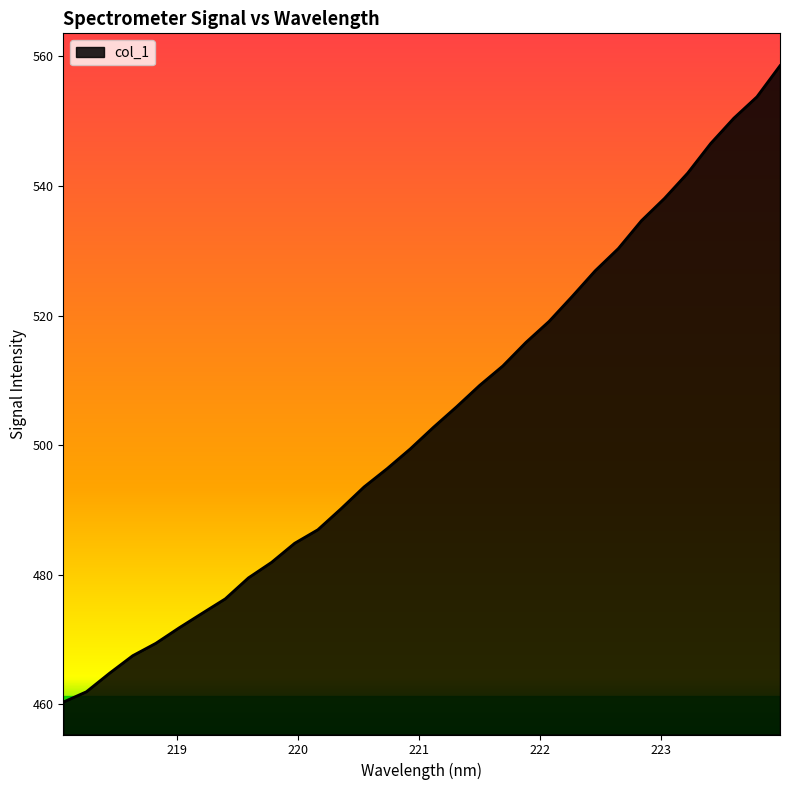

What is the difference between the maximum and minimum values?

98.2